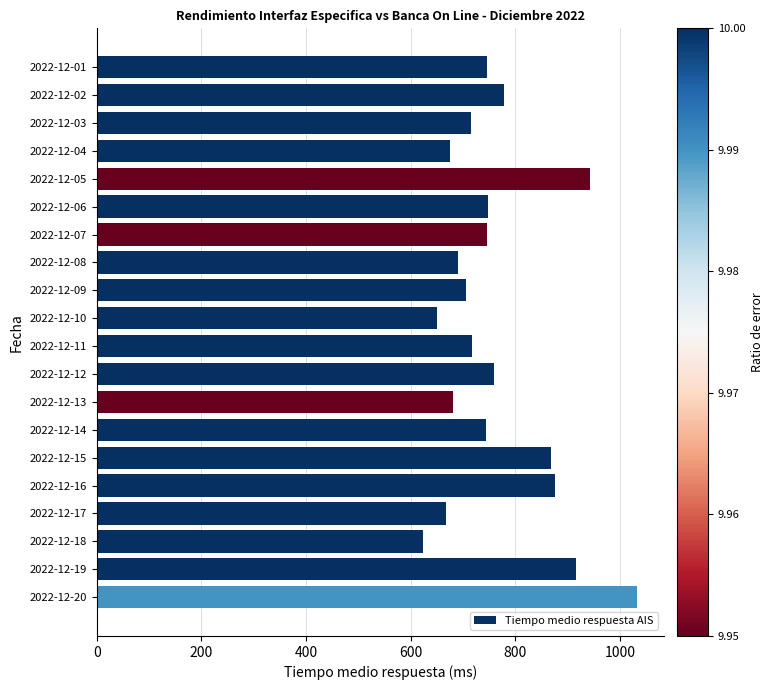

At which label is the value closest to 828?

2022-12-15